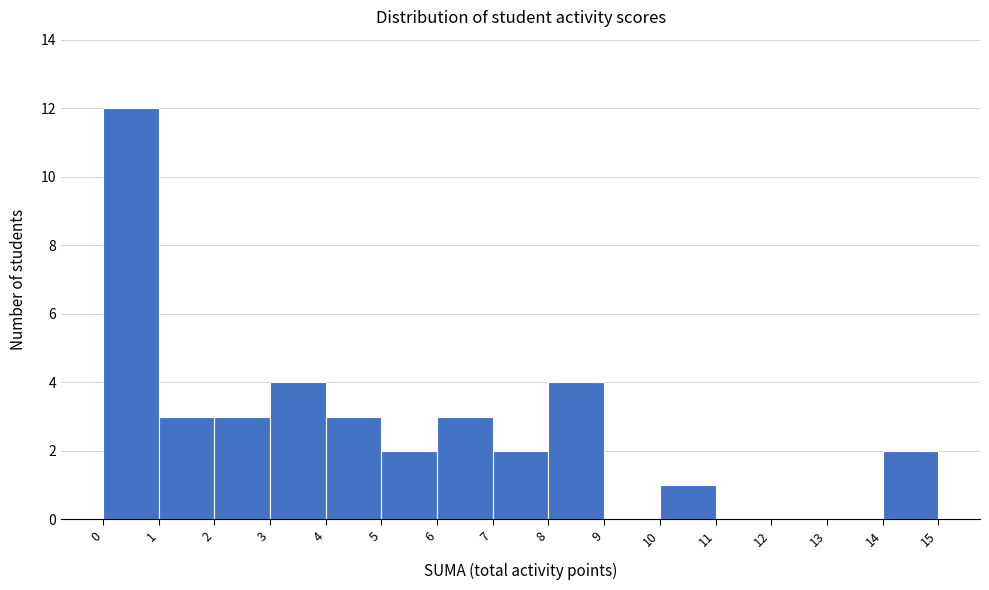

What is the height of the bar covering 4 to 5 on the x-axis? The values are not printed on the chart, so give them approximately, as read against the axis.

3